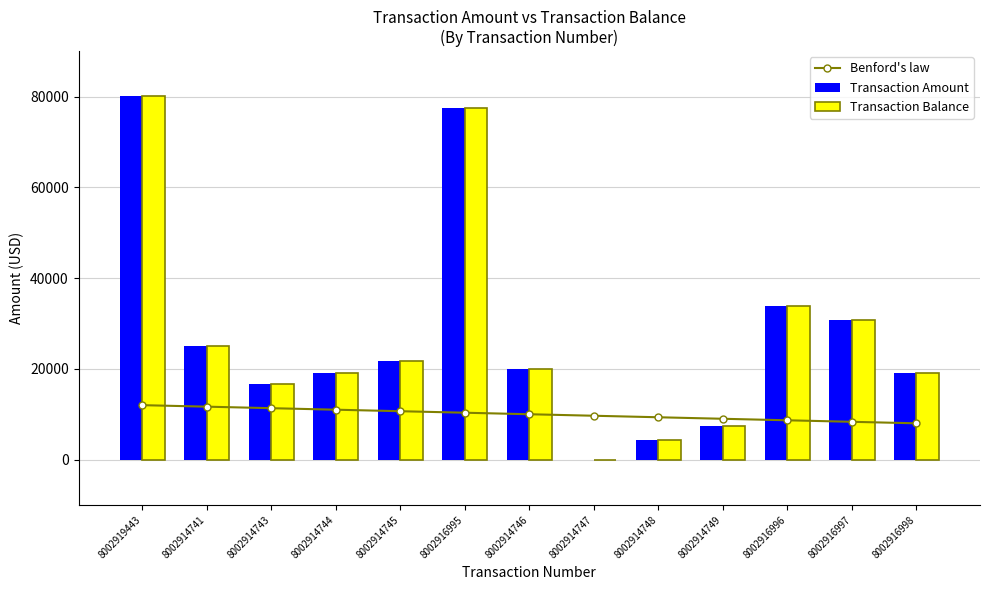

At how many categories does at least one series exceed 74347?

2